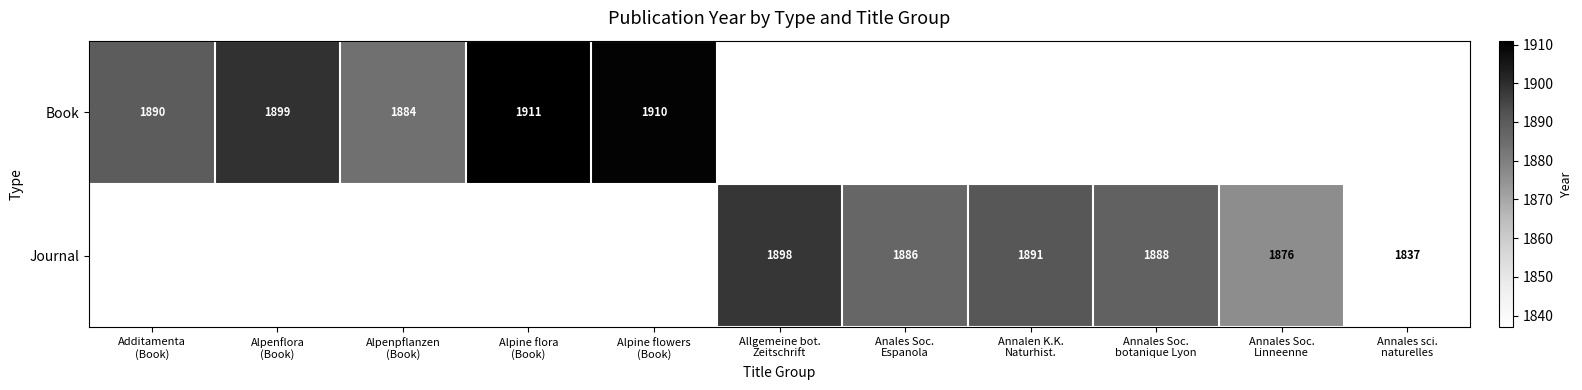

True or false: Journal has a value of 1891.0 at Annalen K.K. Naturhist..

True